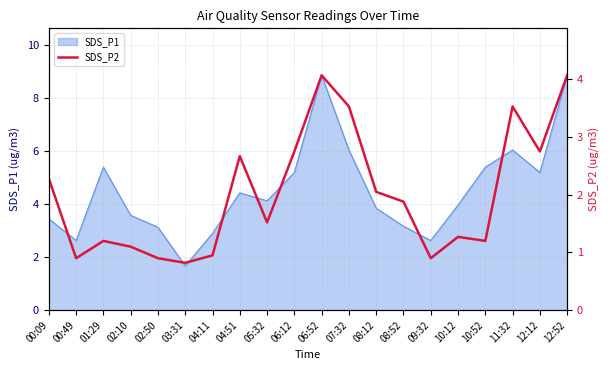

What is the minimum value shown in the chart?

0.8